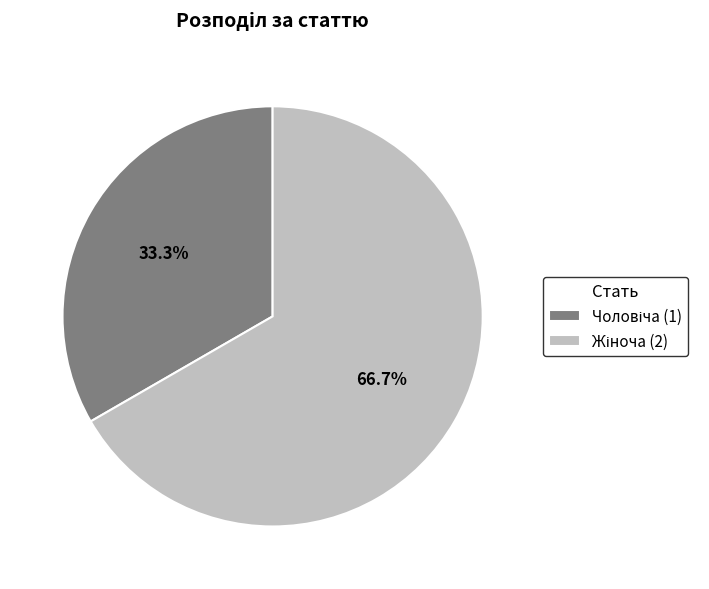

Is there any slice that represents more than half of the pie?

Yes